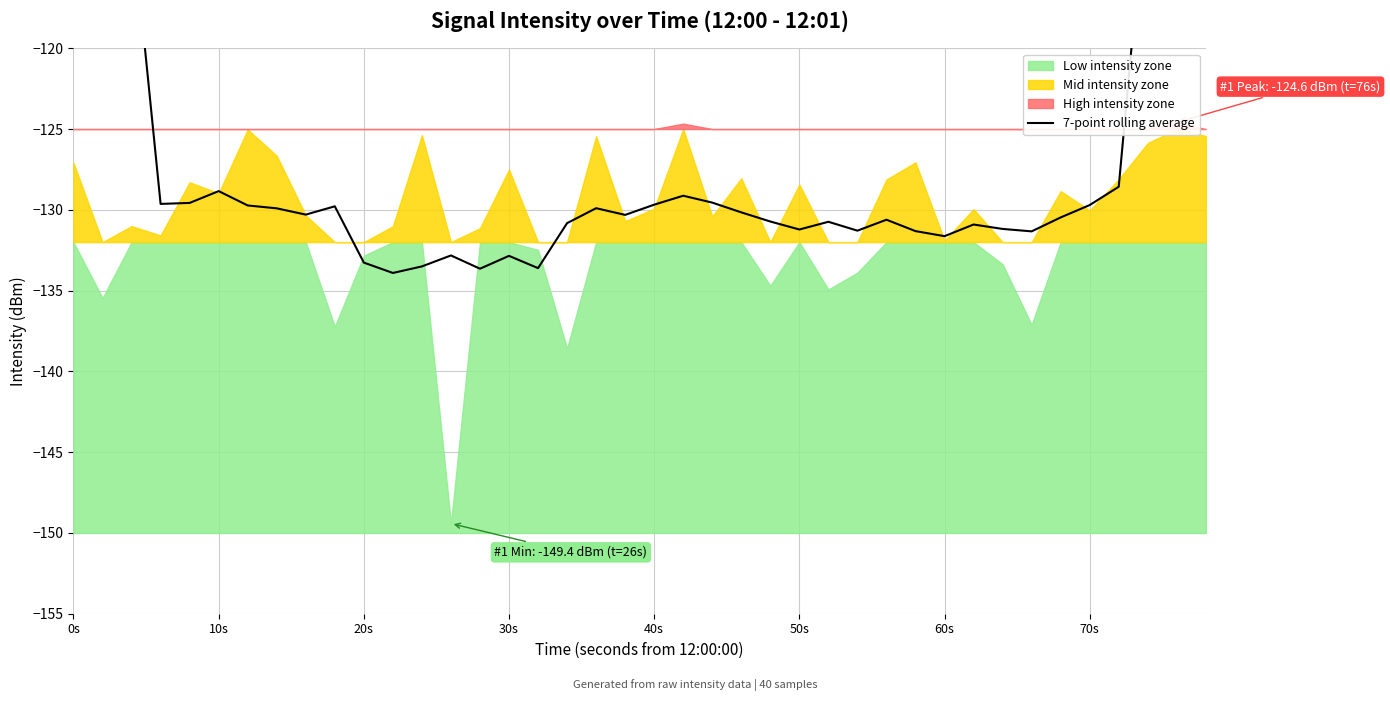

The chart shows a value of -63.4 at 32. True or false?

False